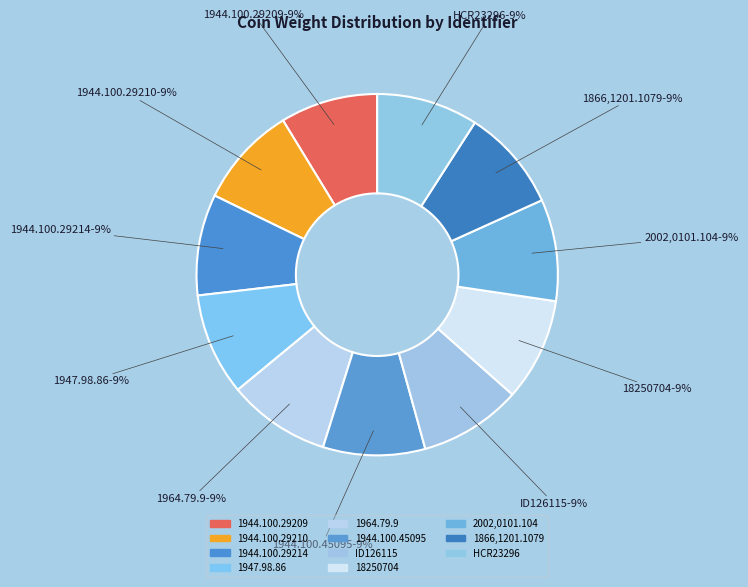

What is the largest slice in the pie chart?

18250704